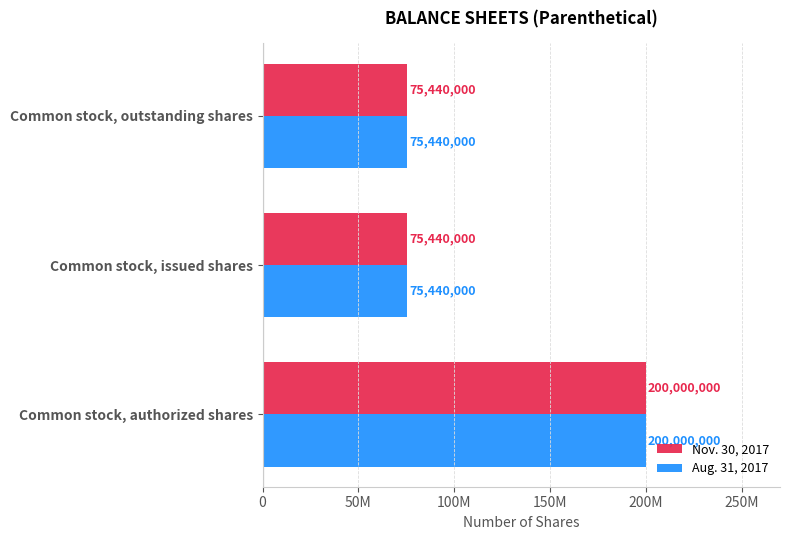

What is the minimum value shown in the chart?

75440000